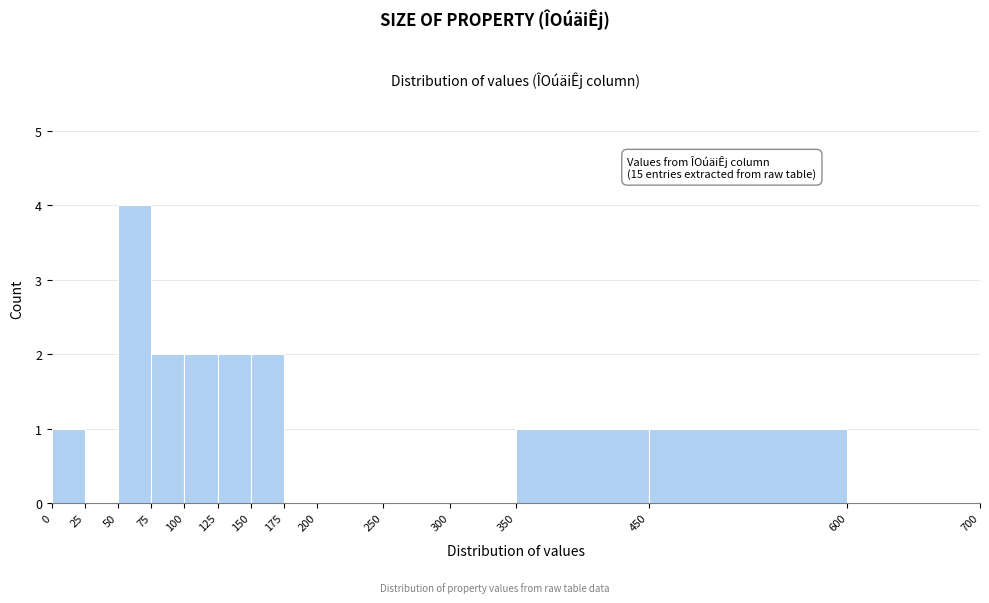

Over which range of the x-axis is the bar tallest?

50 to 75